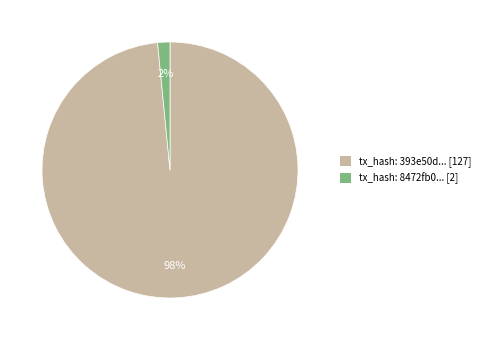

The tx_hash: 8472fb0... [2] slice represents 14% of the pie. True or false?

False